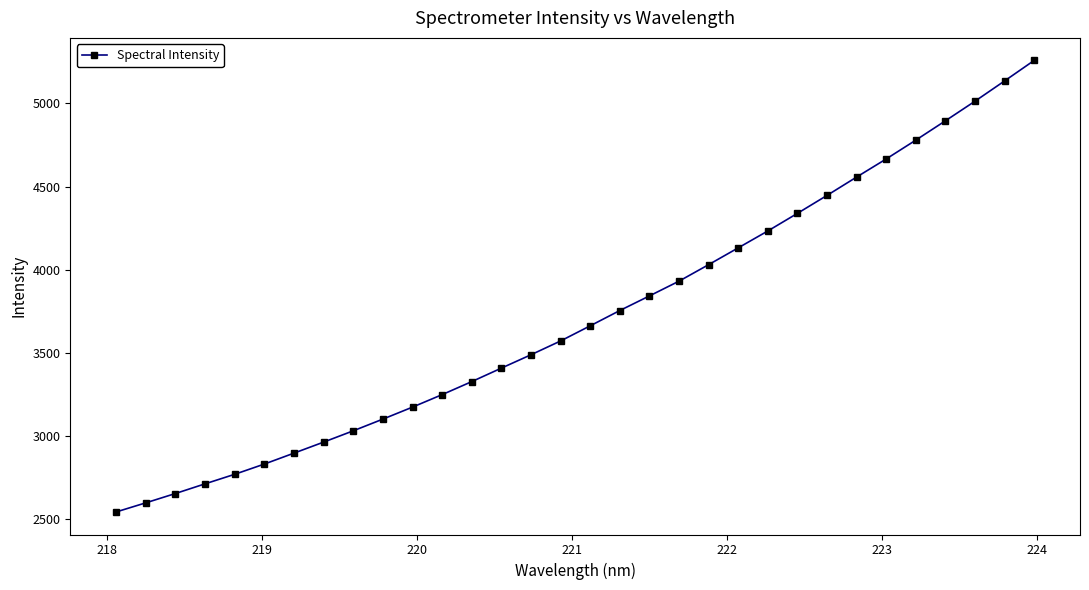

What is the average value?

3719.2